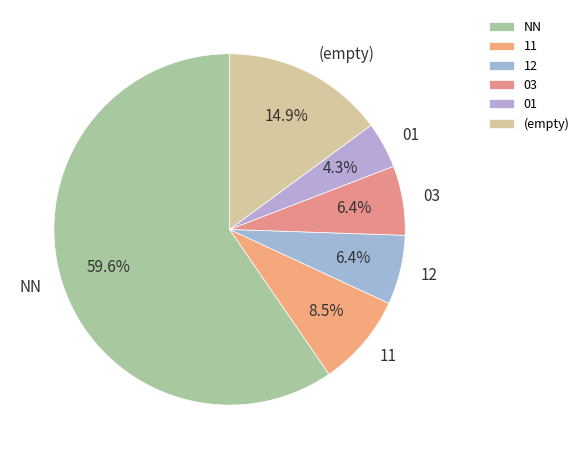

What is the largest slice in the pie chart?

NN